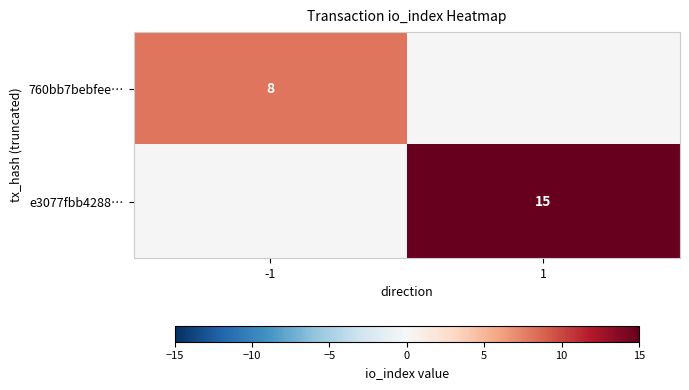

The e3077fbb4288… series shows 15 at 1. True or false?

True